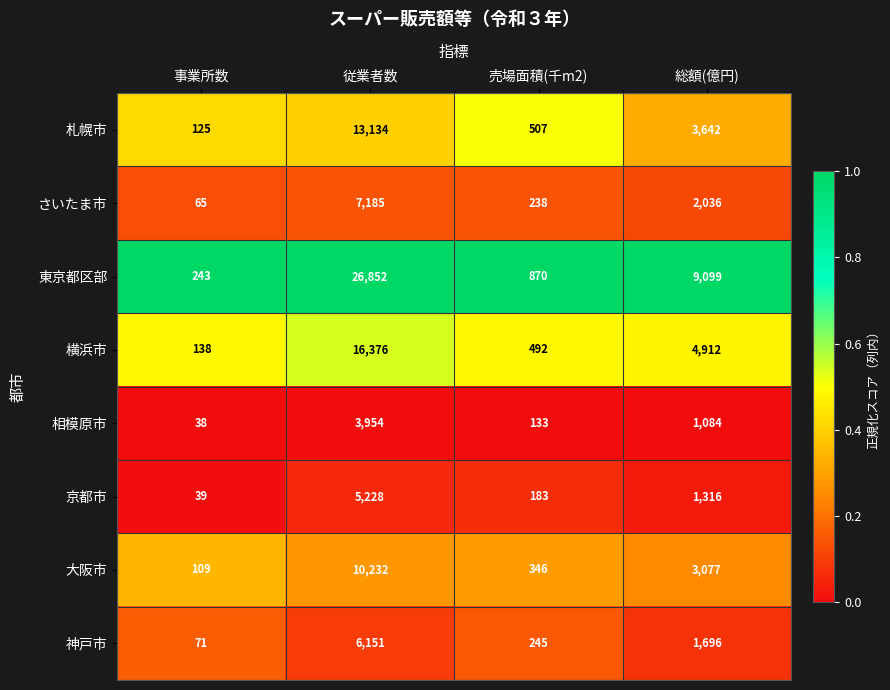

Rank the series by their maximum value, from highest to lowest.

東京都区部, 横浜市, 札幌市, 大阪市, さいたま市, 神戸市, 京都市, 相模原市